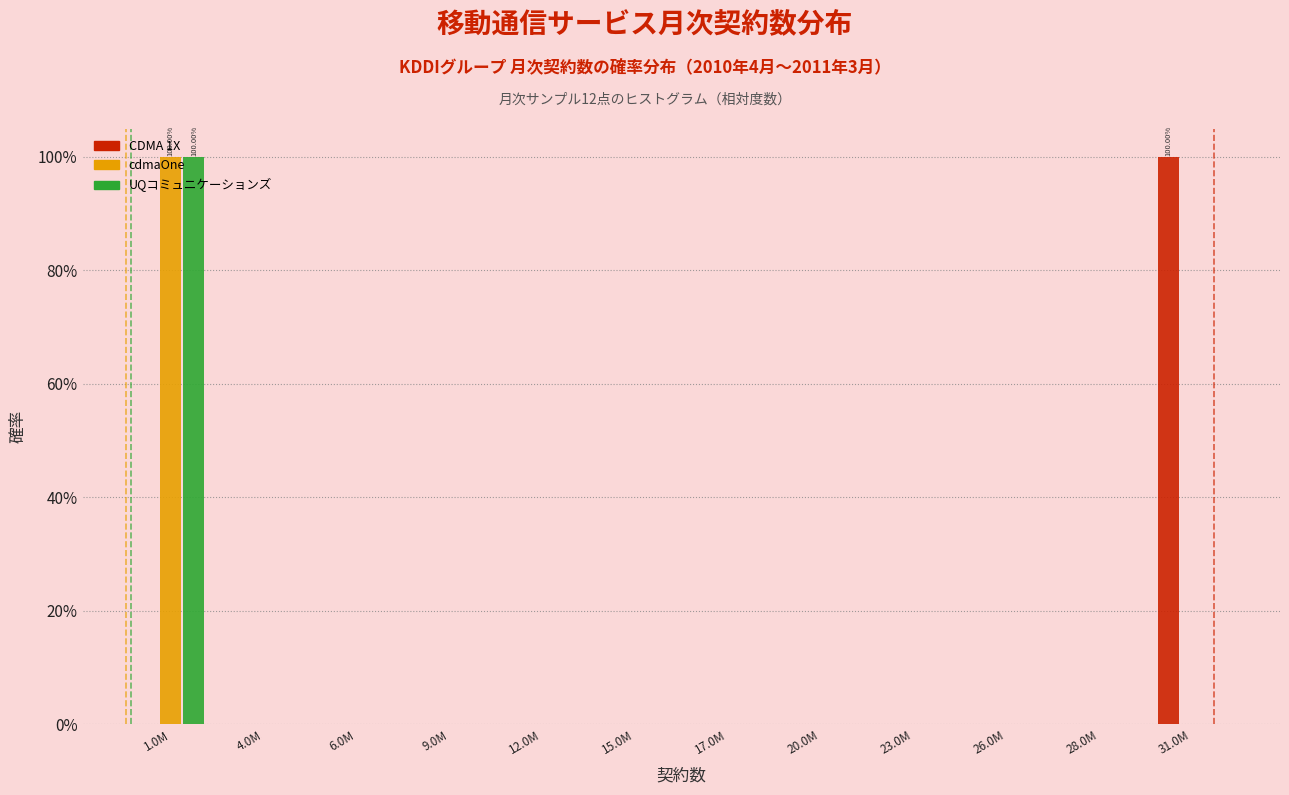

Are the bars grouped side by side (vs. stacked)?

Yes